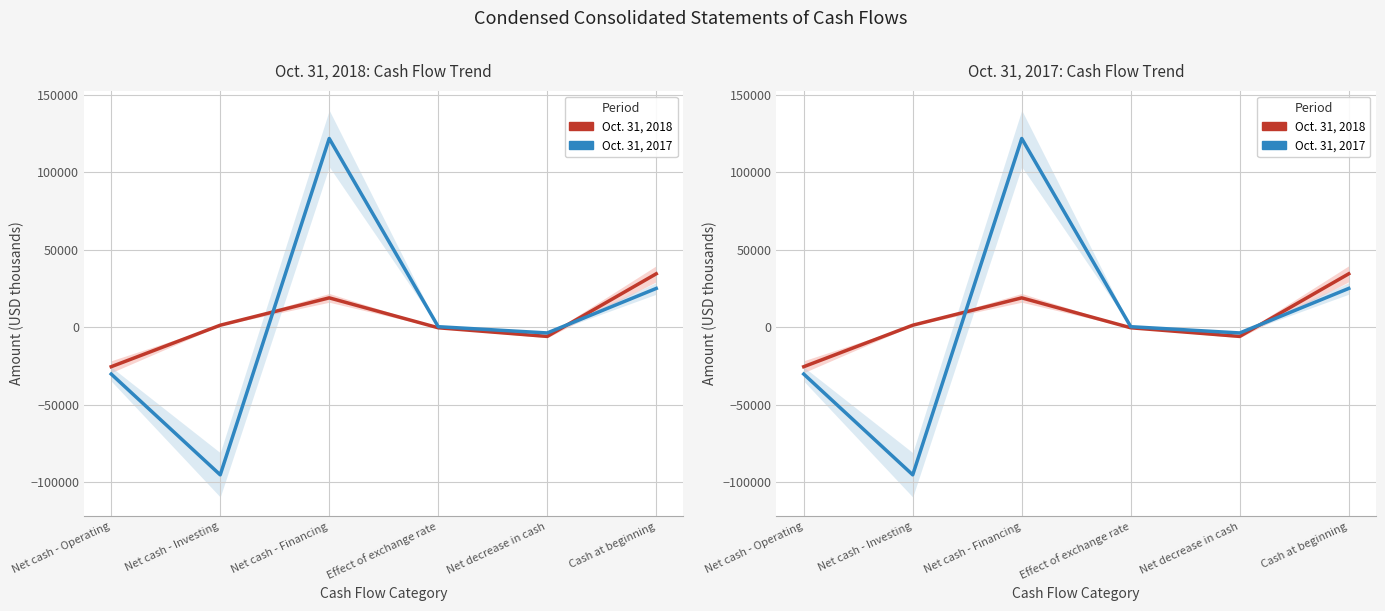

What position from the right is Net decrease in cash?

2